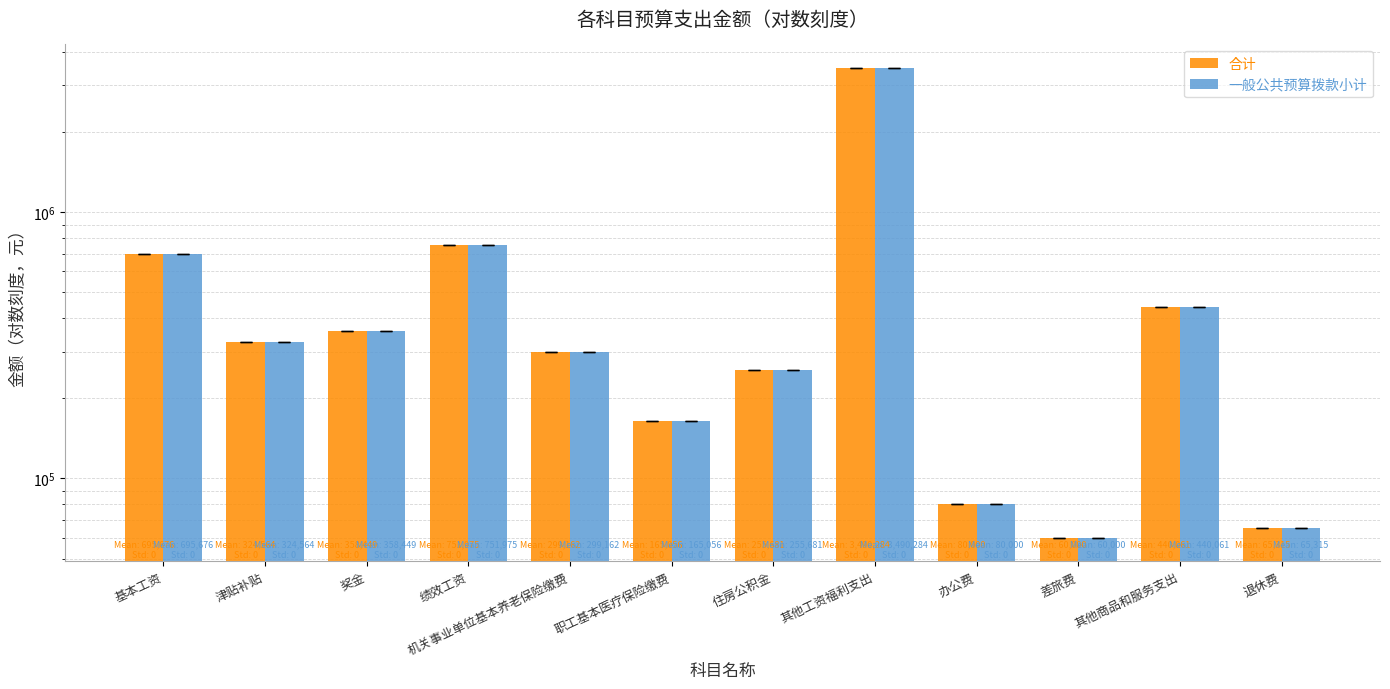

Which series has the largest range (max minus min)?

合计